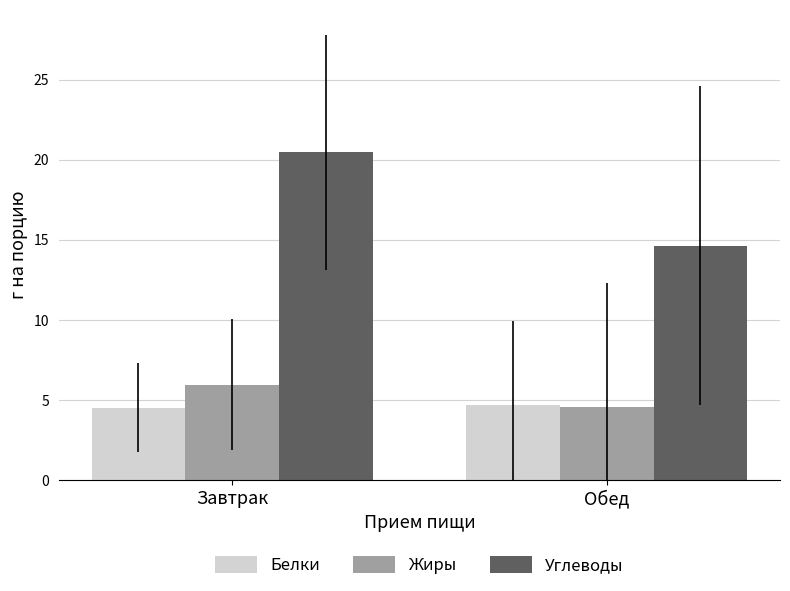

What is the minimum value for Жиры?

4.6